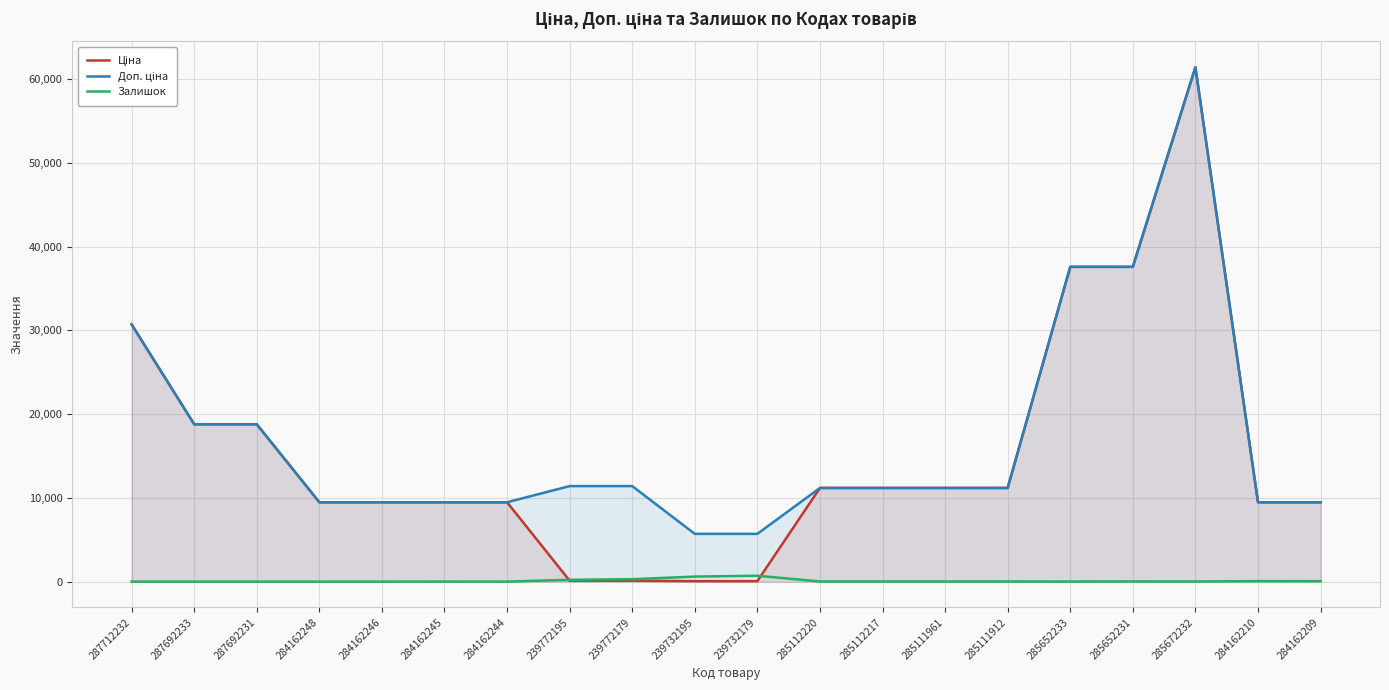

Which series has the largest range (max minus min)?

Ціна